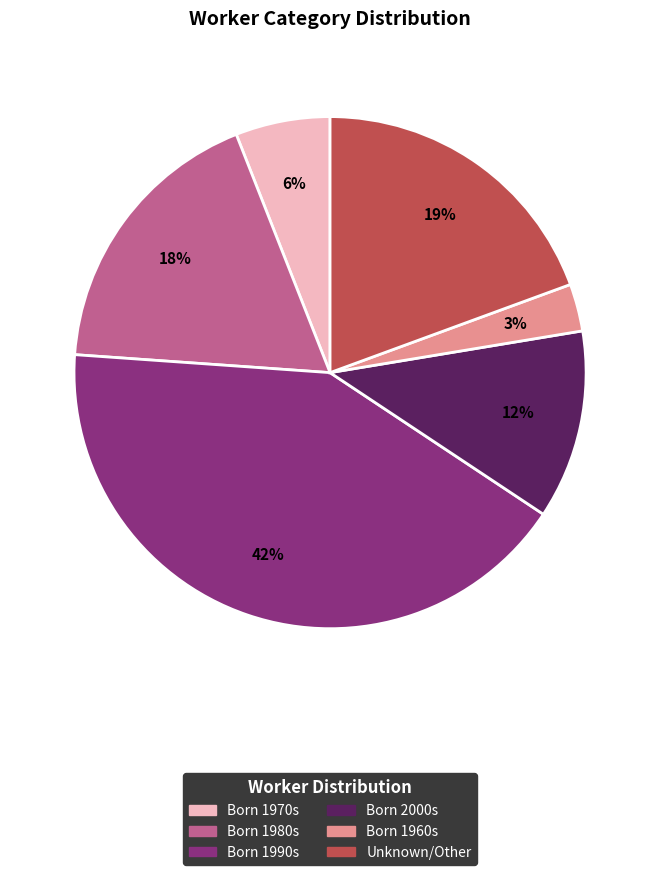

Is there a majority slice in this chart?

No